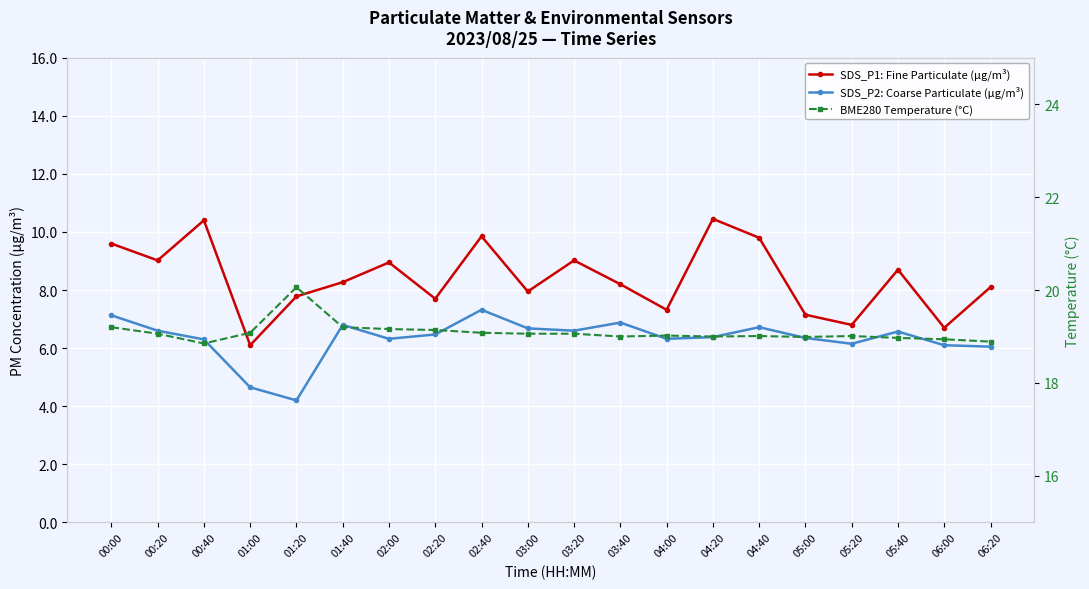

Which has a higher value, 03:20 or 05:00?

03:20